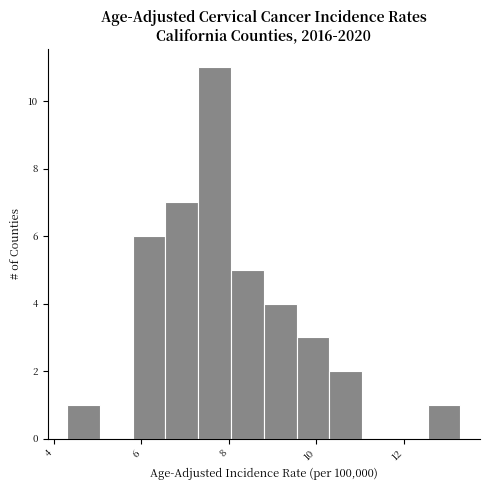

Around what value on the x-axis is the tallest bar? Give the approximate position of its centre, as read against the axis.

7.6